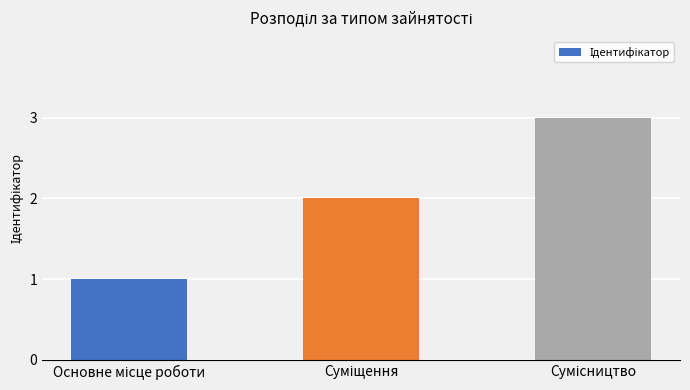

Reading left to right, list all the values displayed in this chart.

1	2	3